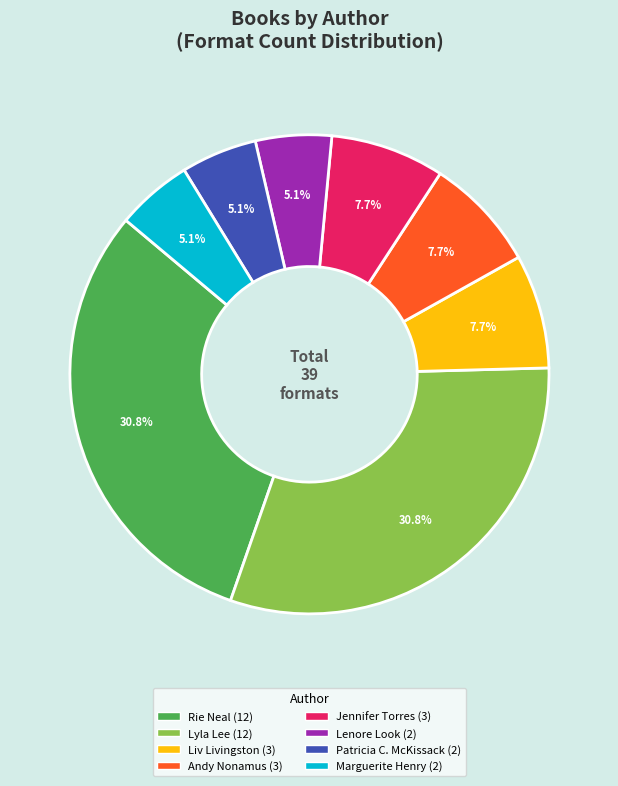

Is there a majority slice in this chart?

No